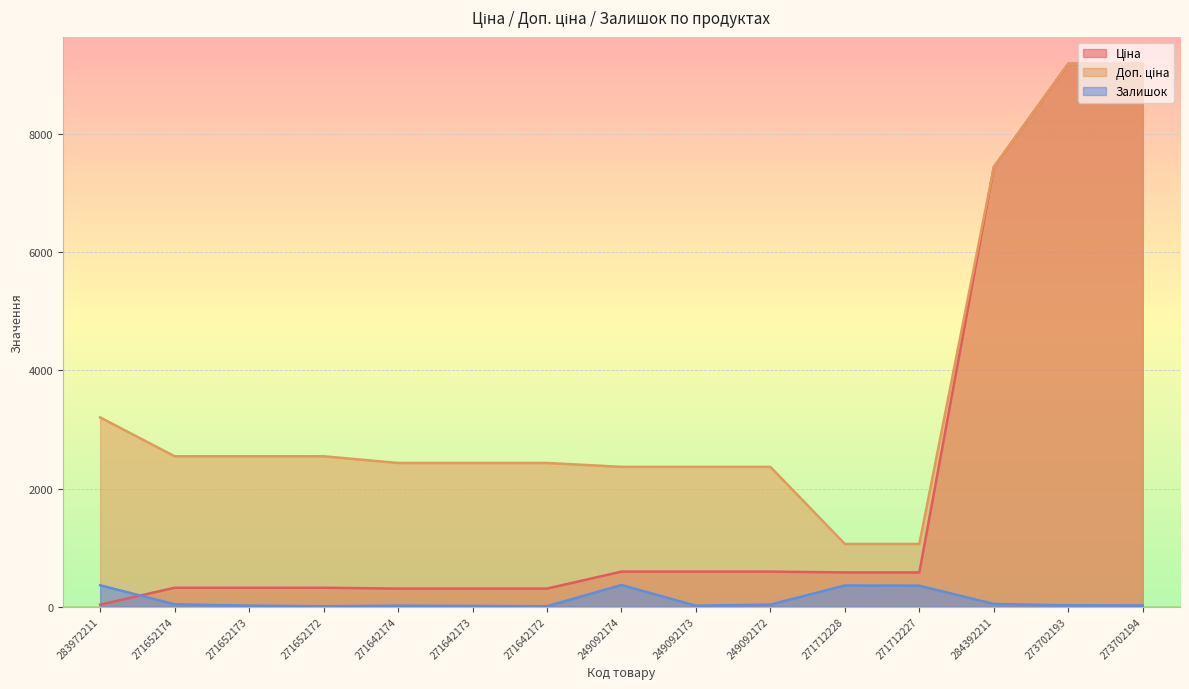

At 273702193, list the series in order from largest to smallest.

Ціна, Доп. ціна, Залишок